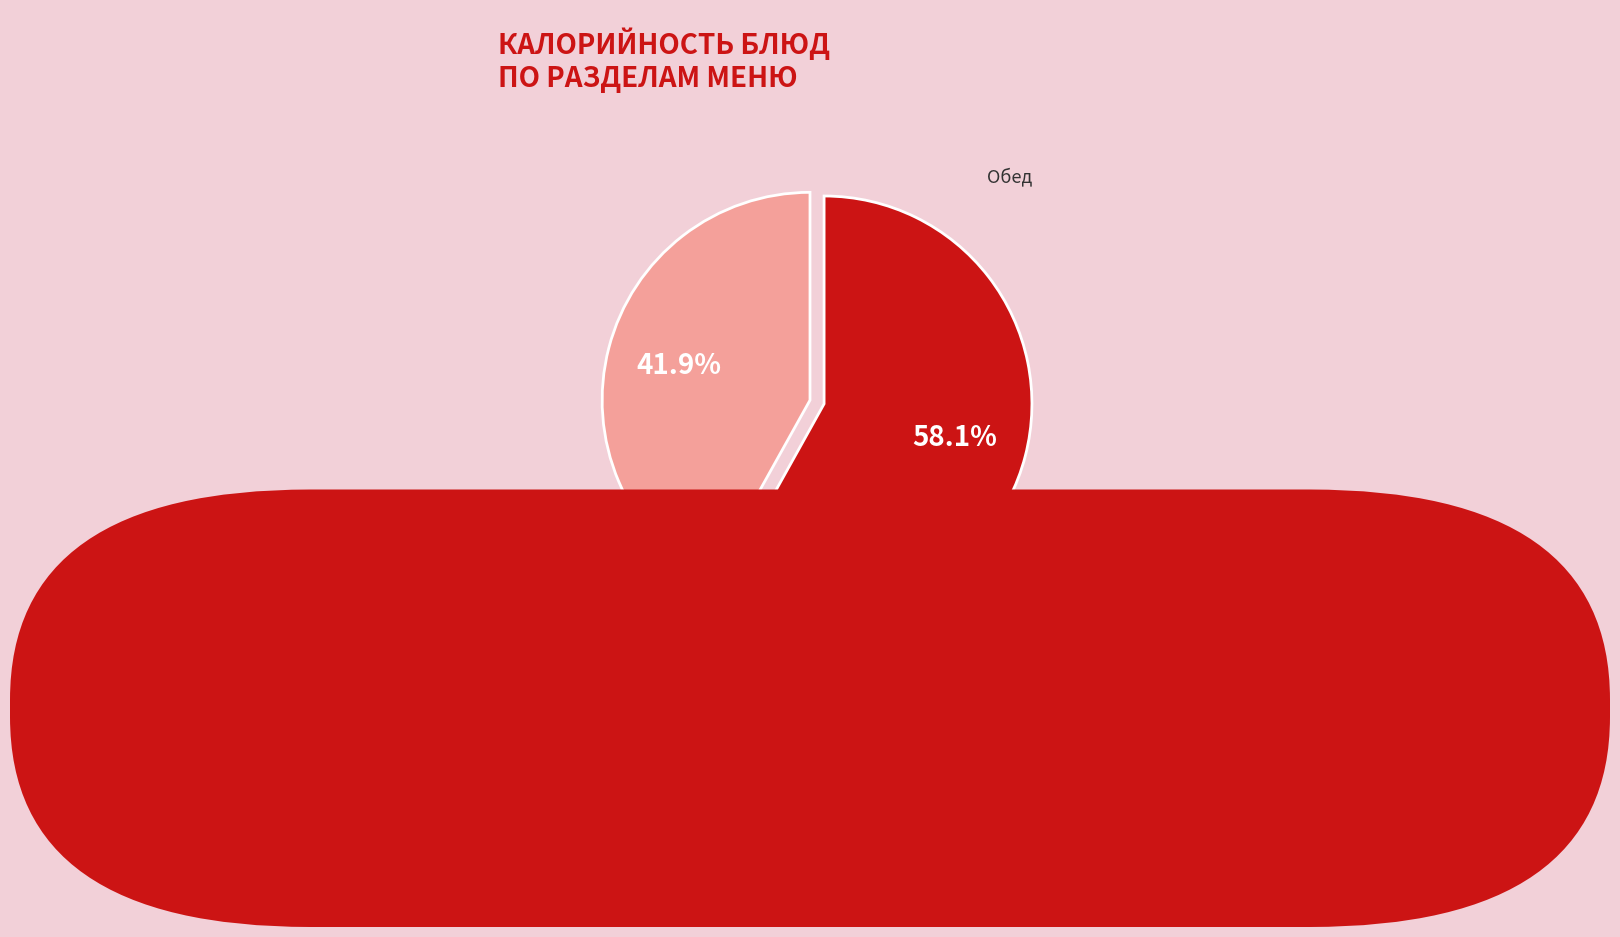

Is there any slice that represents more than half of the pie?

Yes